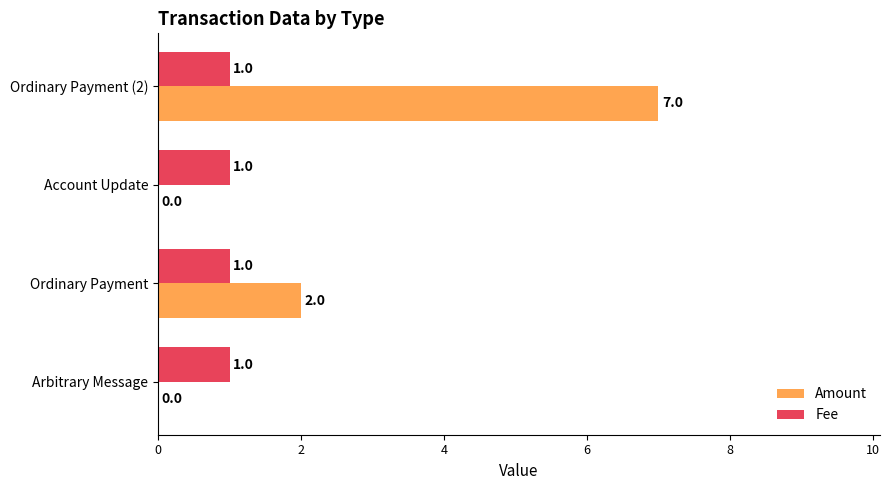

At which category is the sum across all series the highest?

Ordinary Payment (2)